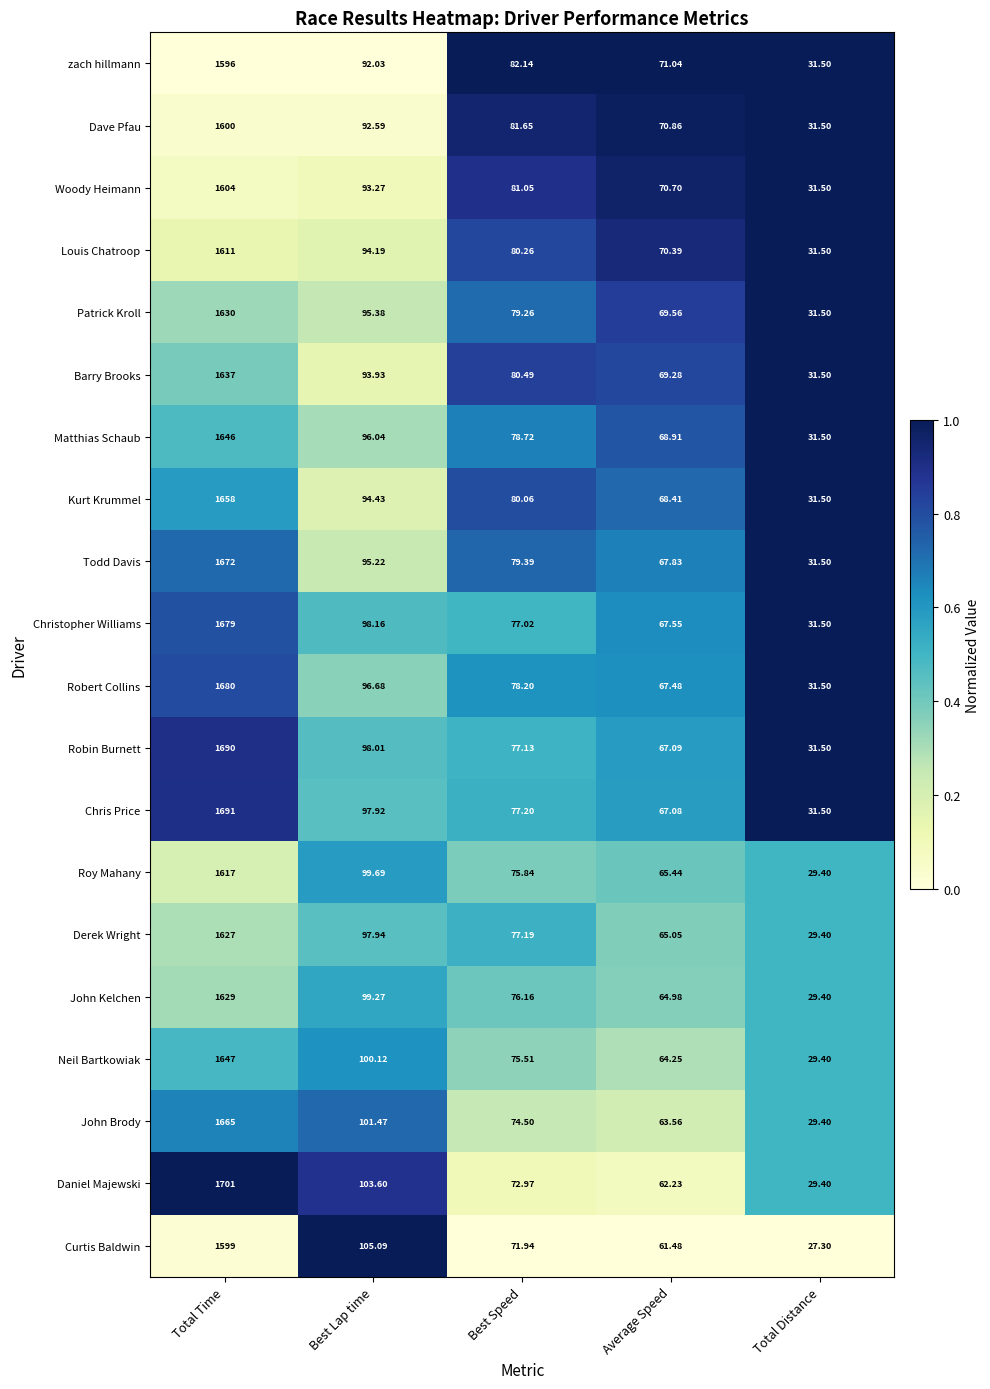

Where is Patrick Kroll nearest to the value 830?

Best Lap time